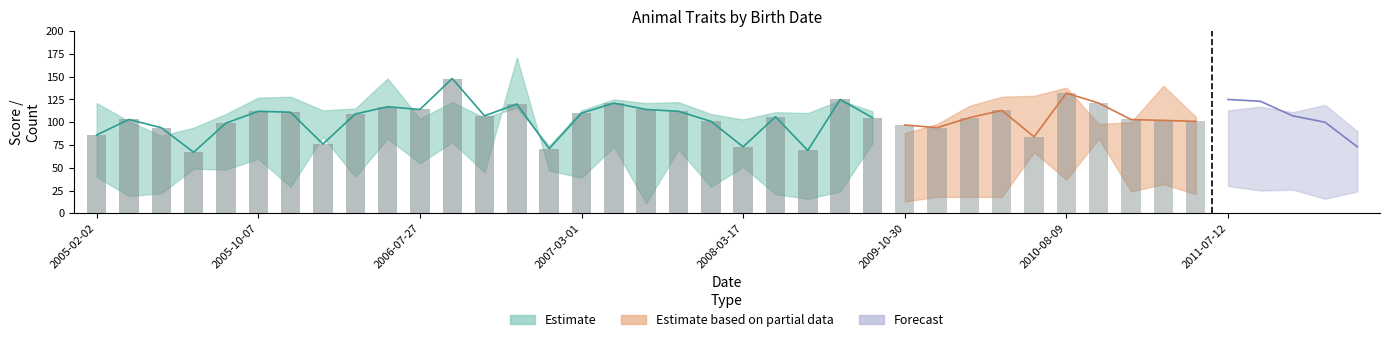

What position from the right is 4?

36